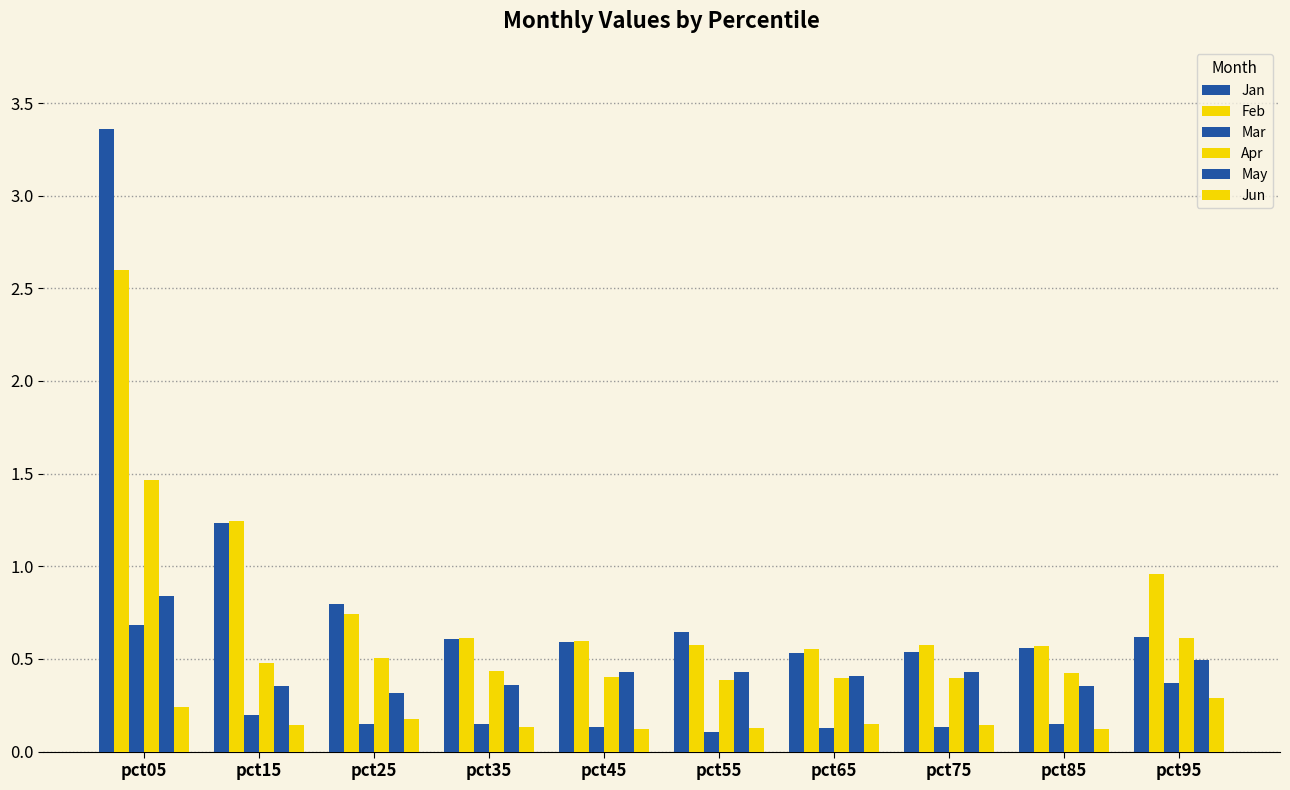

Reading left to right, transcribe all the data shown in this chart.

Jan: pct05=3.4	pct15=1.2	pct25=0.8	pct35=0.6	pct45=0.6	pct55=0.6	pct65=0.5	pct75=0.5	pct85=0.6	pct95=0.6
Feb: pct05=2.6	pct15=1.2	pct25=0.7	pct35=0.6	pct45=0.6	pct55=0.6	pct65=0.6	pct75=0.6	pct85=0.6	pct95=1.0
Mar: pct05=0.7	pct15=0.2	pct25=0.1	pct35=0.1	pct45=0.1	pct55=0.1	pct65=0.1	pct75=0.1	pct85=0.1	pct95=0.4
Apr: pct05=1.5	pct15=0.5	pct25=0.5	pct35=0.4	pct45=0.4	pct55=0.4	pct65=0.4	pct75=0.4	pct85=0.4	pct95=0.6
May: pct05=0.8	pct15=0.4	pct25=0.3	pct35=0.4	pct45=0.4	pct55=0.4	pct65=0.4	pct75=0.4	pct85=0.4	pct95=0.5
Jun: pct05=0.2	pct15=0.1	pct25=0.2	pct35=0.1	pct45=0.1	pct55=0.1	pct65=0.1	pct75=0.1	pct85=0.1	pct95=0.3